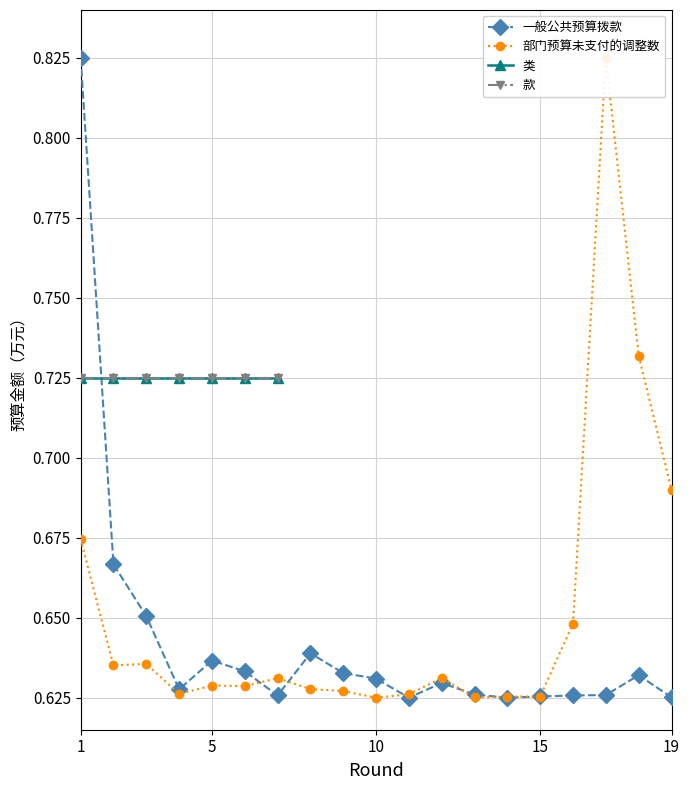

The 一般公共预算拨款 series shows 0.6 at 12. True or false?

True